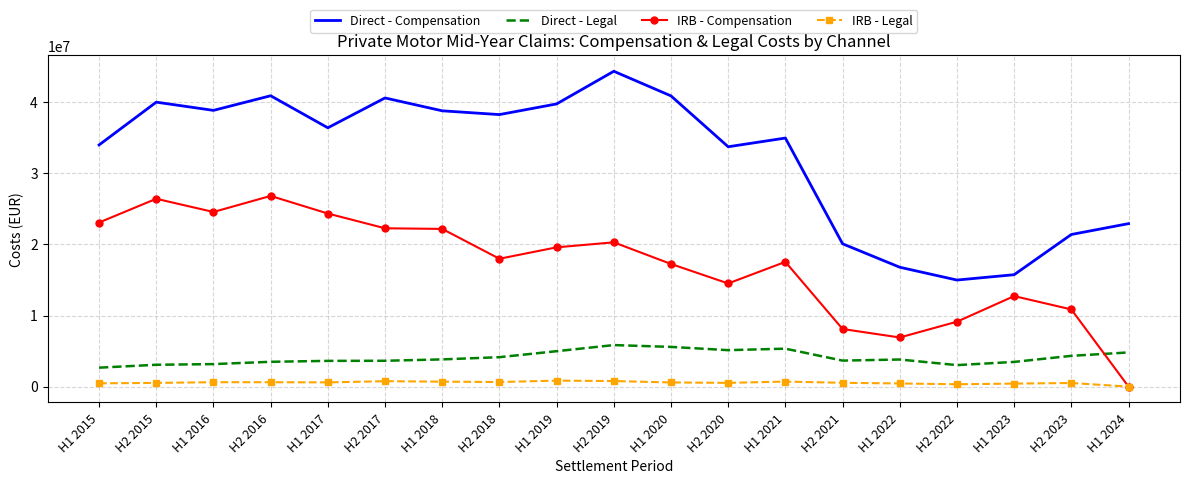

Where is IRB - Compensation nearest to the value 13415205?

H1 2023